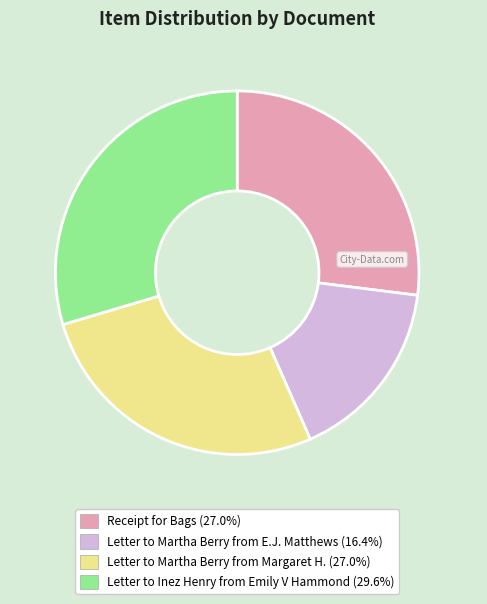

How many slices are in this pie chart?

4